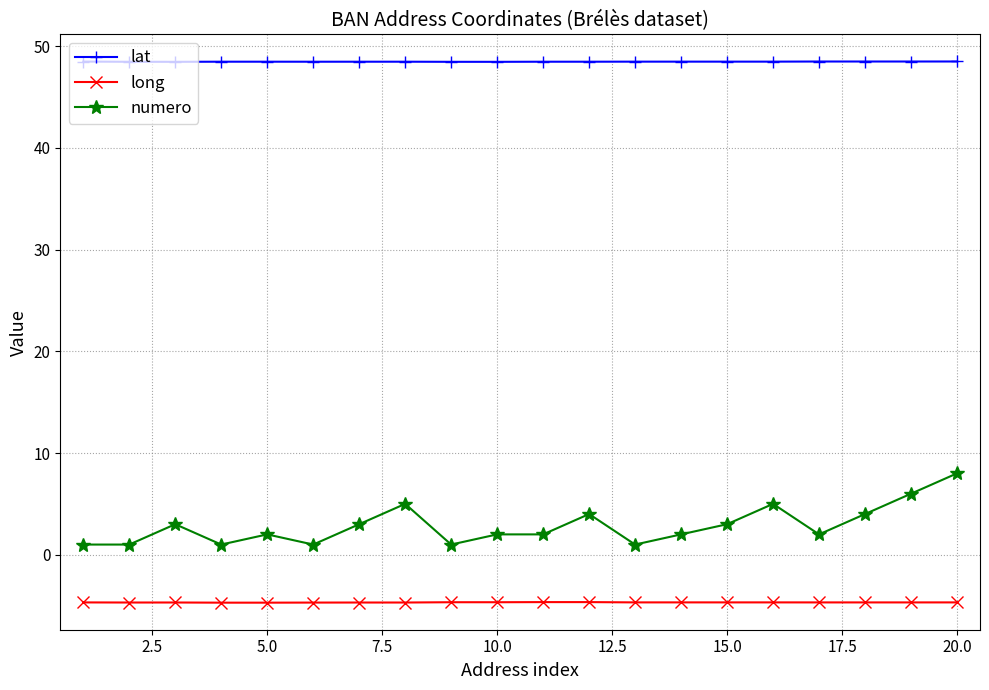

What are all the series names shown in the legend?

lat, long, numero